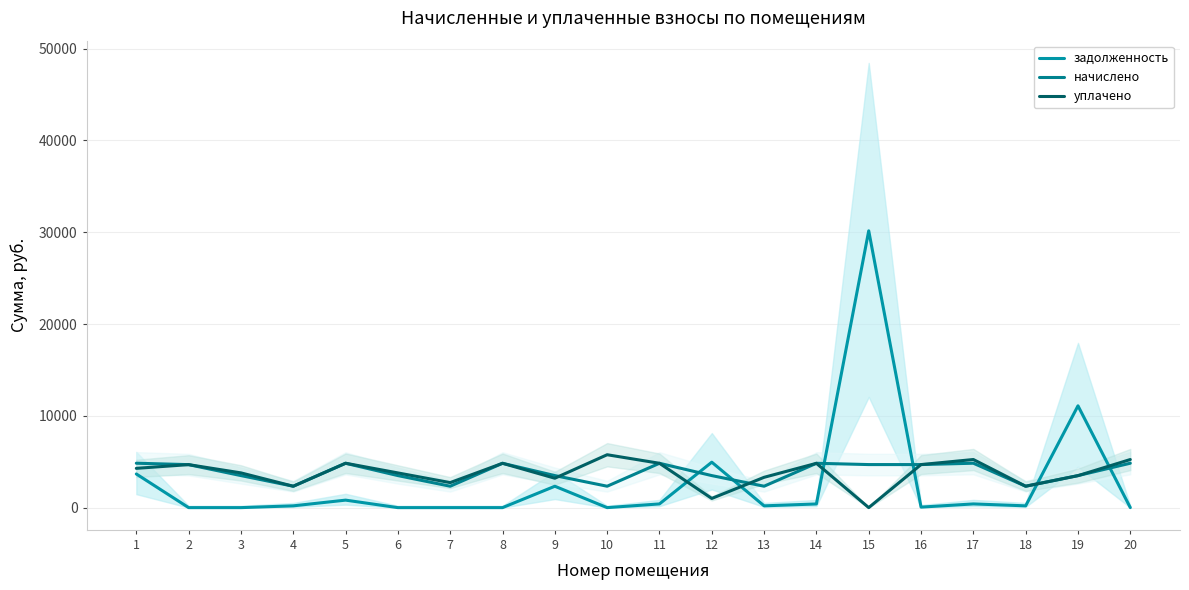

At how many categories does at least one series exceed 16703?

1